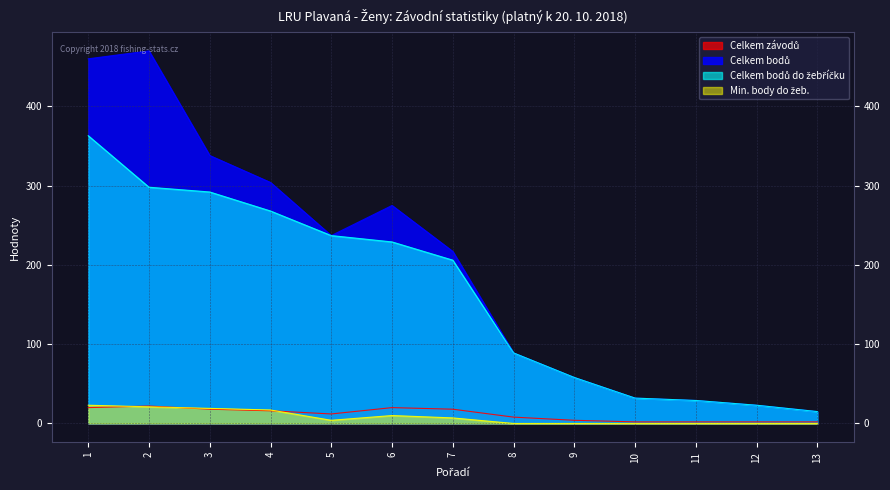

What is the value of the Celkem bodů point at the 3rd from the left?

338